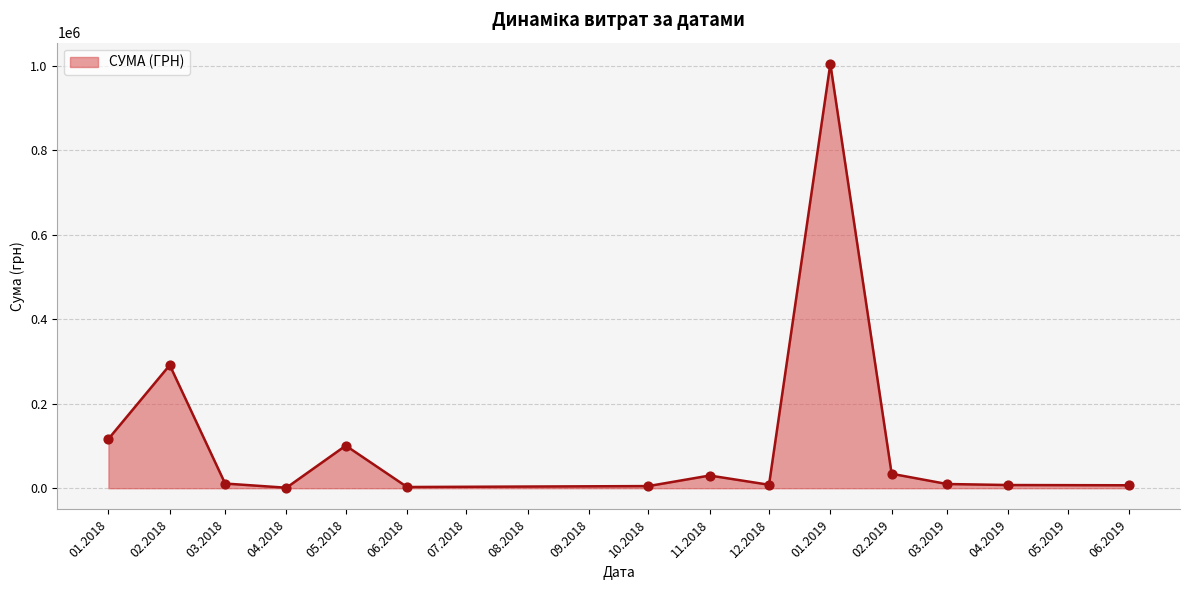

What is the difference between the maximum and minimum values?

1003679.5